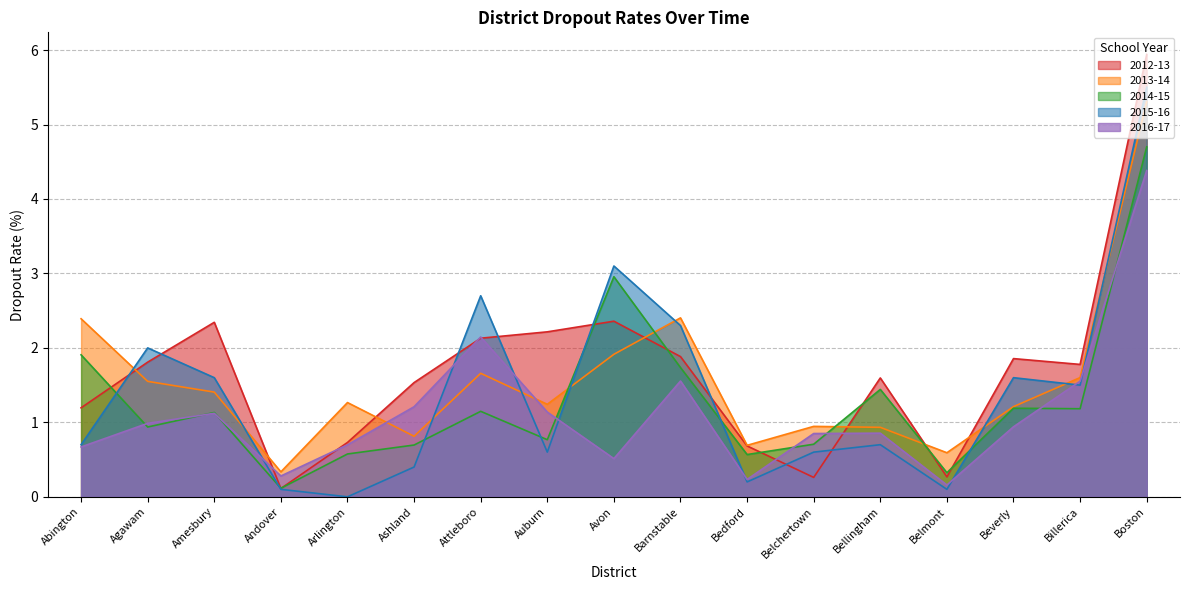

Does the chart have visible grid lines?

Yes